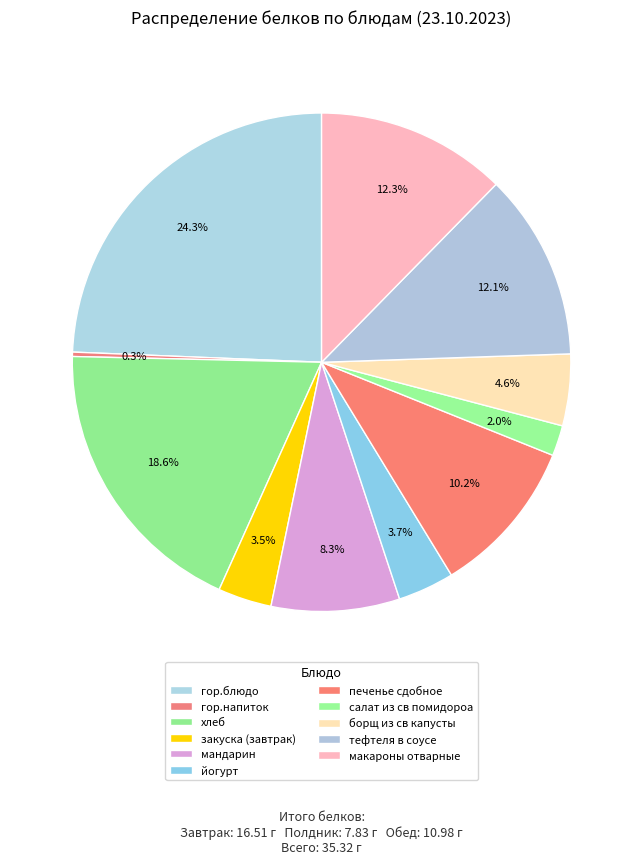

What is the largest slice in the pie chart?

гор.блюдо